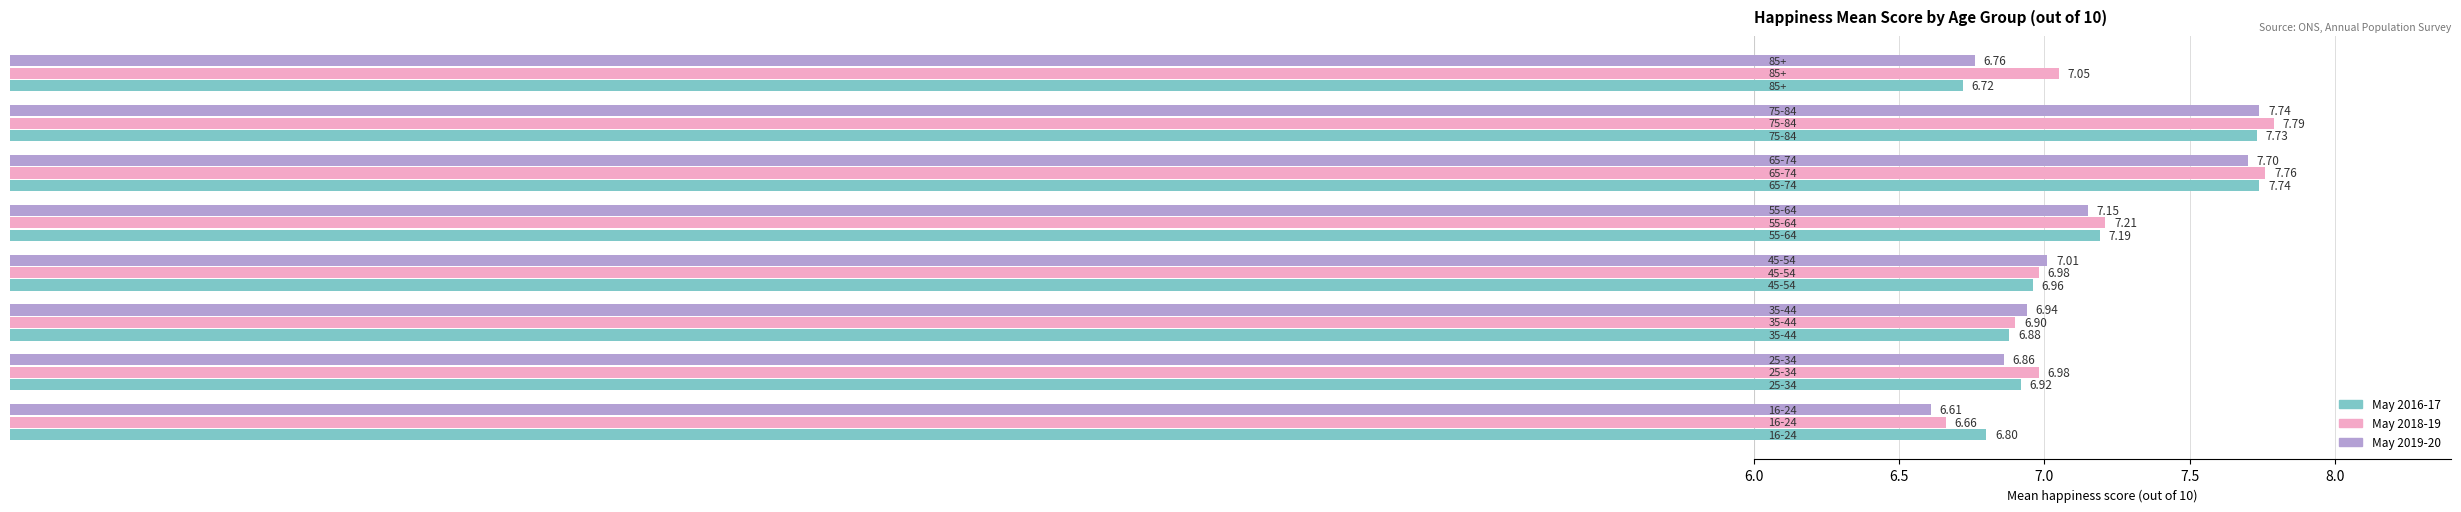

What are all the series names shown in the legend?

May 2016-17, May 2018-19, May 2019-20